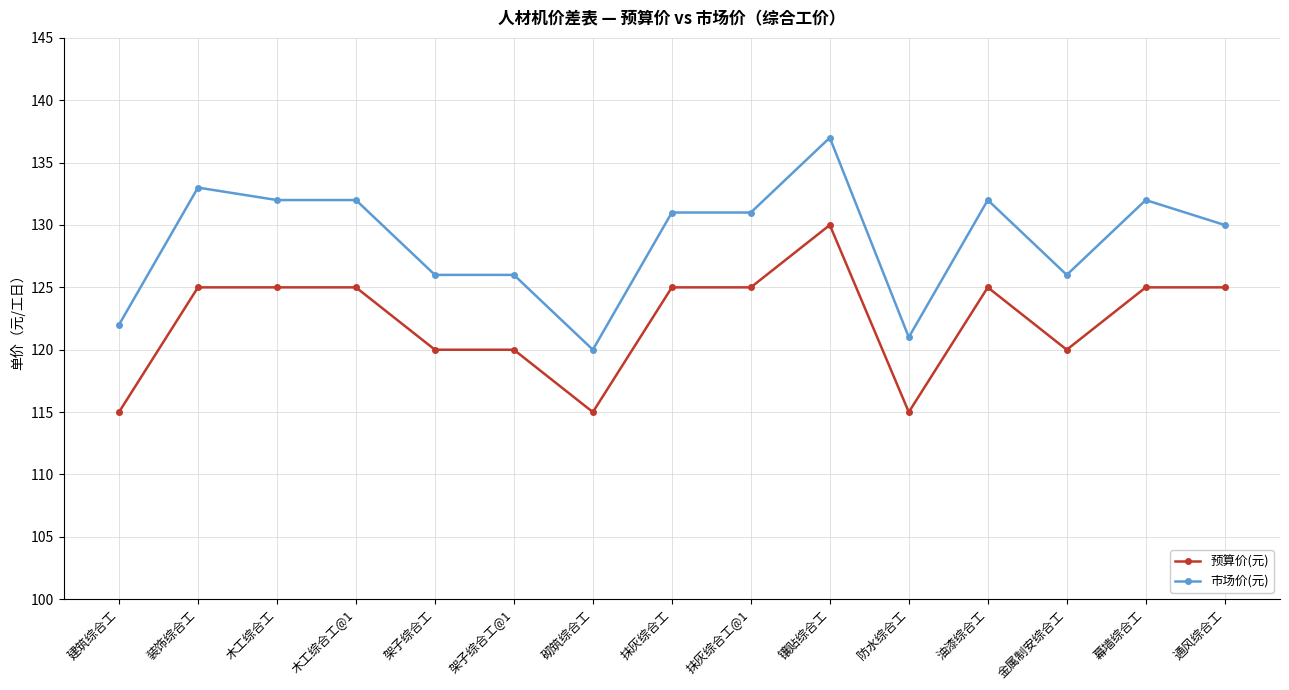

Reading right to left, list all the values displayed in this chart.

预算价(元): 通风综合工=125	幕墙综合工=125	金属制安综合工=120	油漆综合工=125	防水综合工=115	镶贴综合工=130	抹灰综合工@1=125	抹灰综合工=125	砌筑综合工=115	架子综合工@1=120	架子综合工=120	木工综合工@1=125	木工综合工=125	装饰综合工=125	建筑综合工=115
市场价(元): 通风综合工=130	幕墙综合工=132	金属制安综合工=126	油漆综合工=132	防水综合工=121	镶贴综合工=137	抹灰综合工@1=131	抹灰综合工=131	砌筑综合工=120	架子综合工@1=126	架子综合工=126	木工综合工@1=132	木工综合工=132	装饰综合工=133	建筑综合工=122